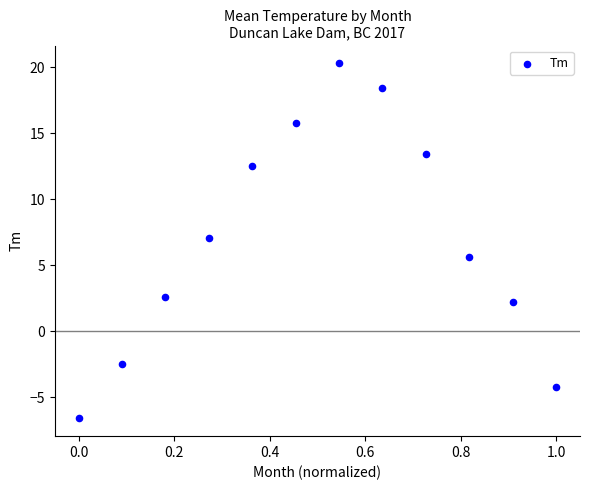

What is the range of X values (max minus min)?

1.0